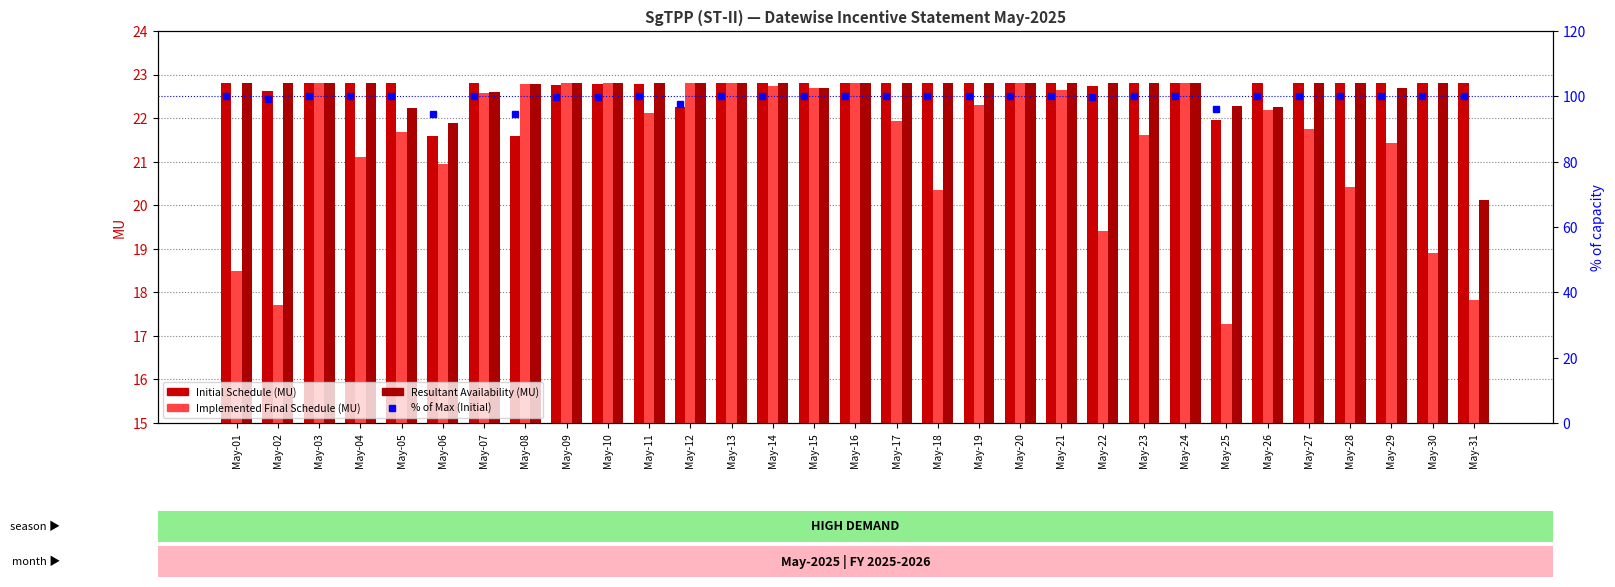

Count the number of data series in this chart.

4